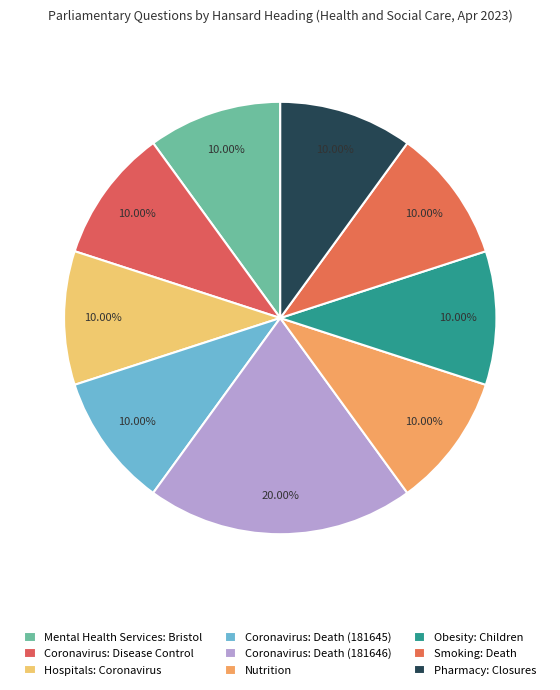

To the nearest percent, what percentage of the pie is Coronavirus: Disease Control?

10%